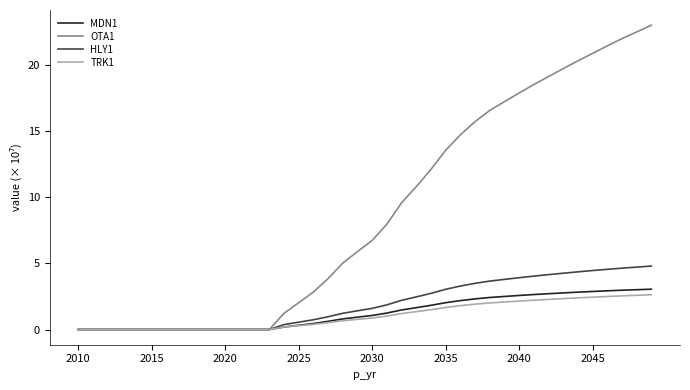

What is the maximum value for MDN1?

3.0